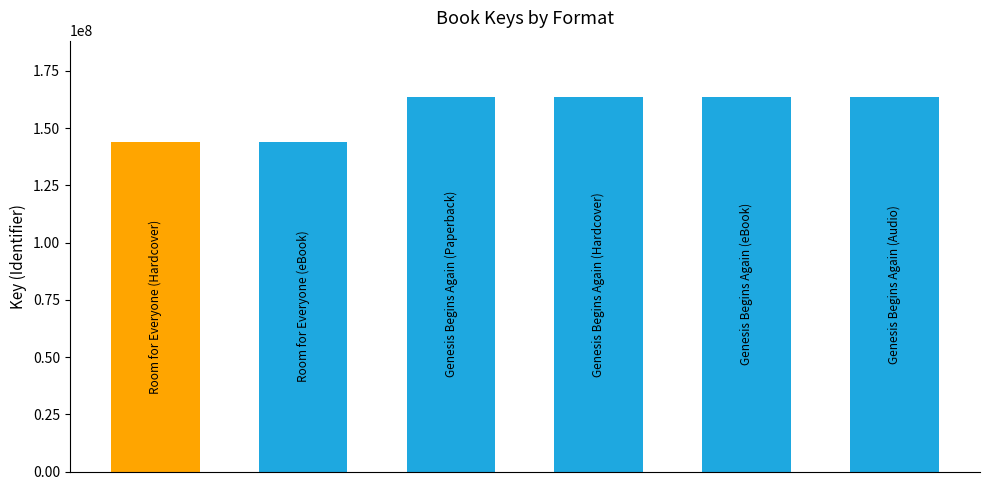

Reading left to right, what are all the values shown in this chart?

144080817	144080817	163628046	163628046	163628046	163628046